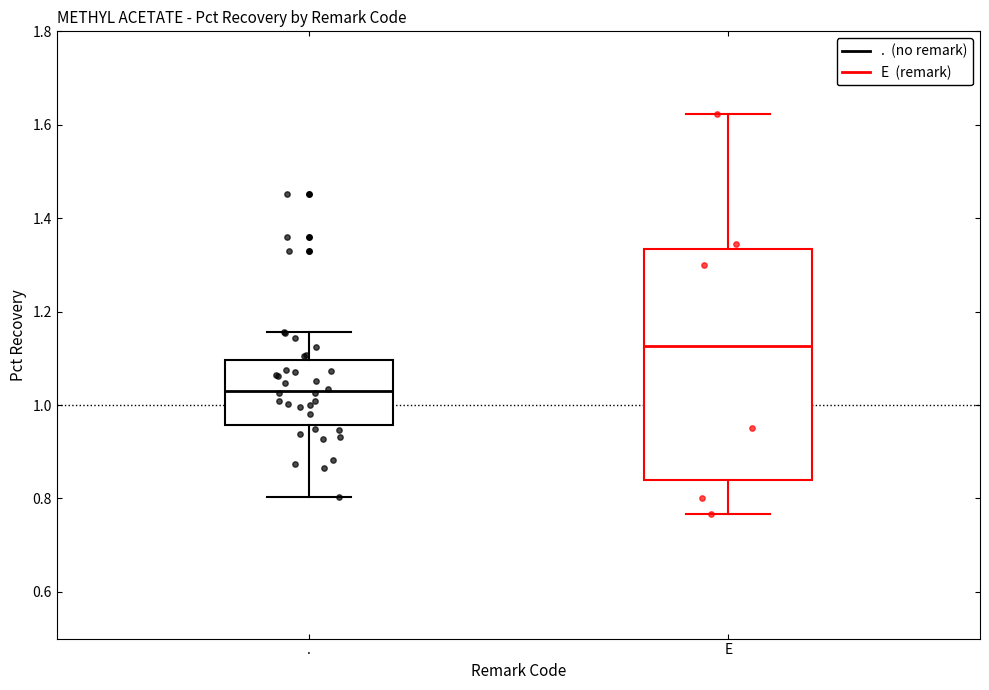

Which box is the tallest, from its lower edge to its upper edge?

E